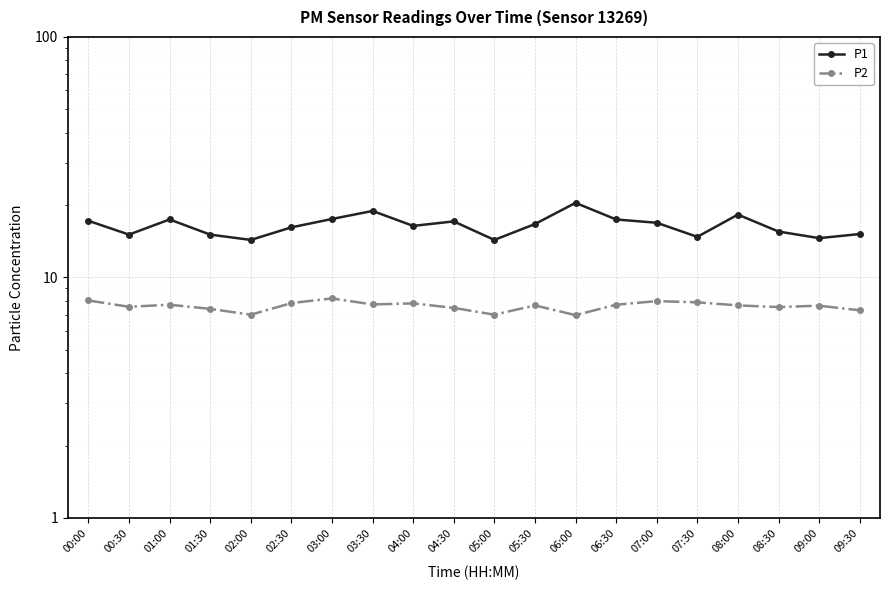

Is the value of P2 at 03:30 greater than the value of P1 at 09:00?

No